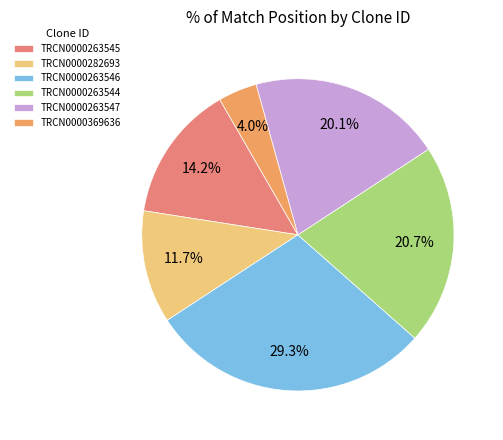

Count the number of slices in the pie.

6